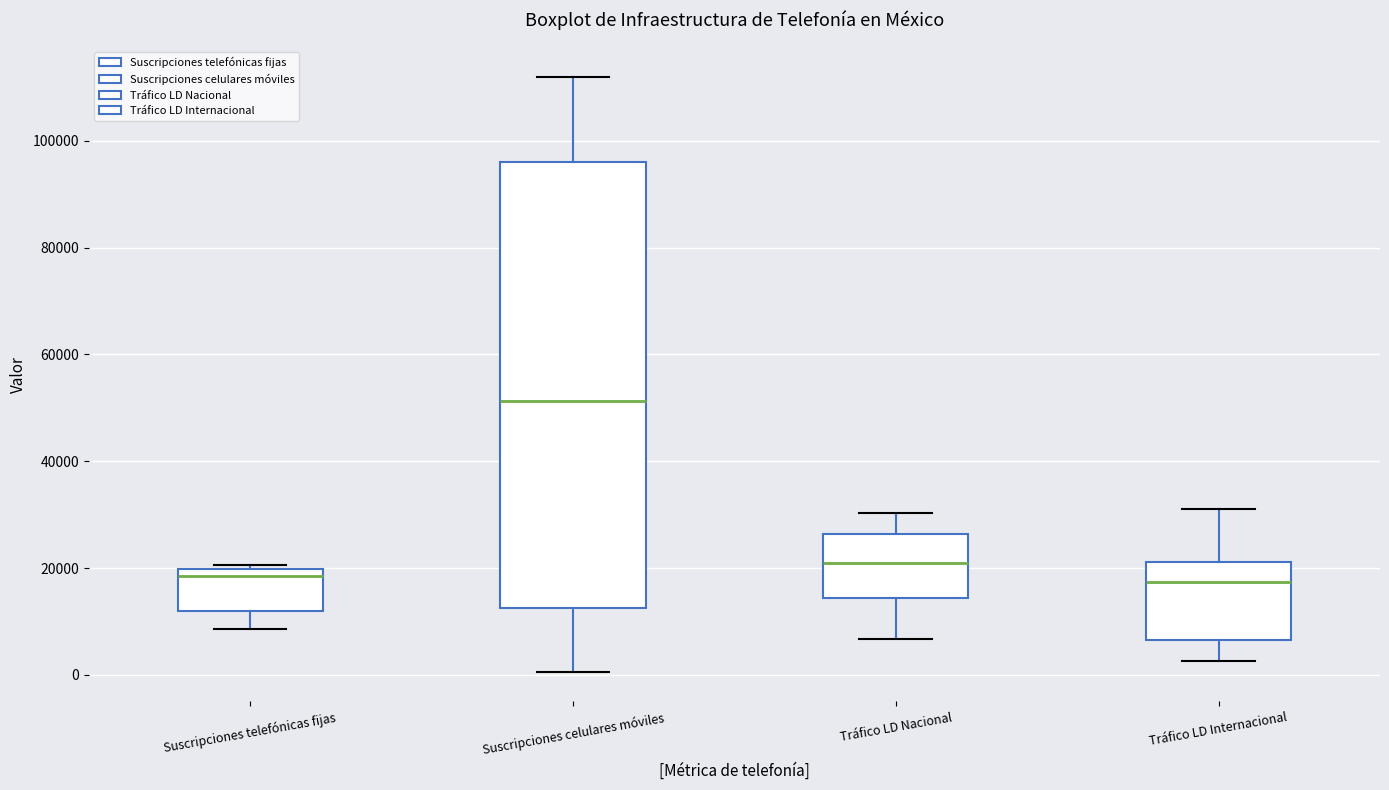

Where does the lower whisker of the box for Suscripciones celulares móviles end on the y-axis? The values are not printed on the chart, so give them approximately, as read against the axis.

0